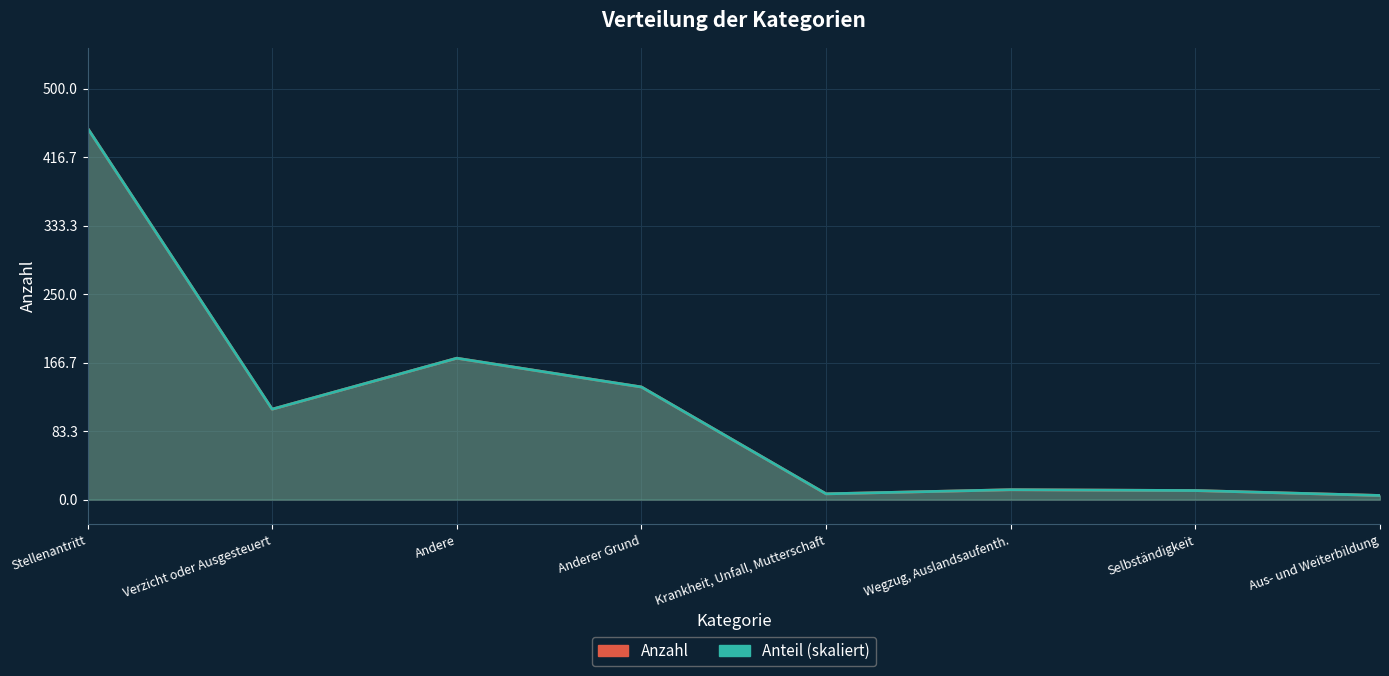

At which label does Anzahl reach its minimum?

Aus- und Weiterbildung